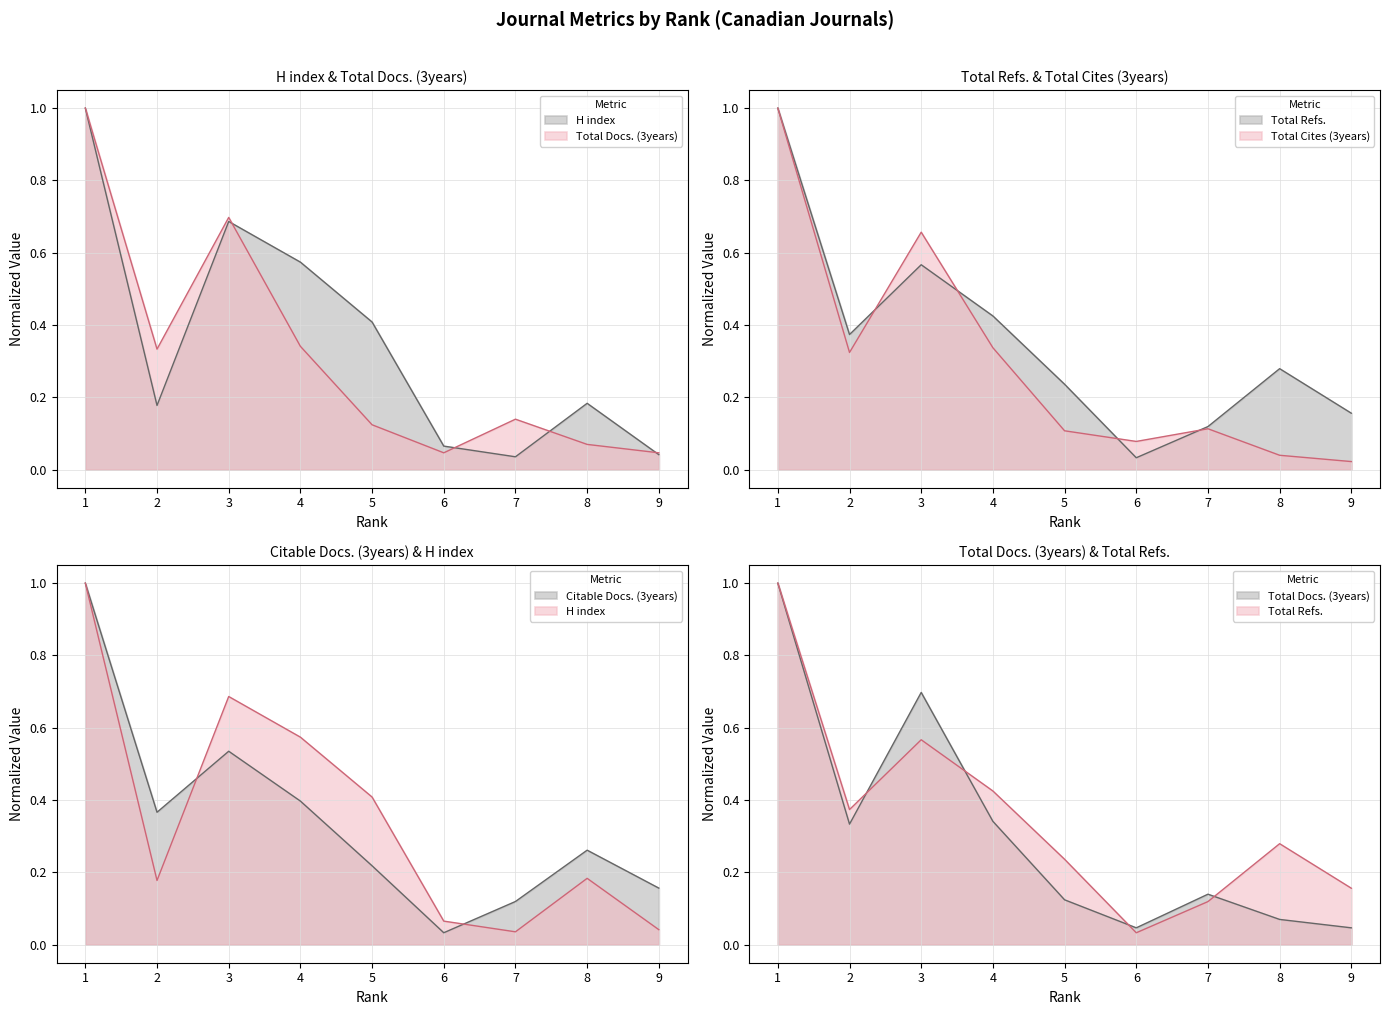

List the labels in order of Total Refs. value, largest first.

1, 3, 4, 2, 8, 5, 9, 7, 6